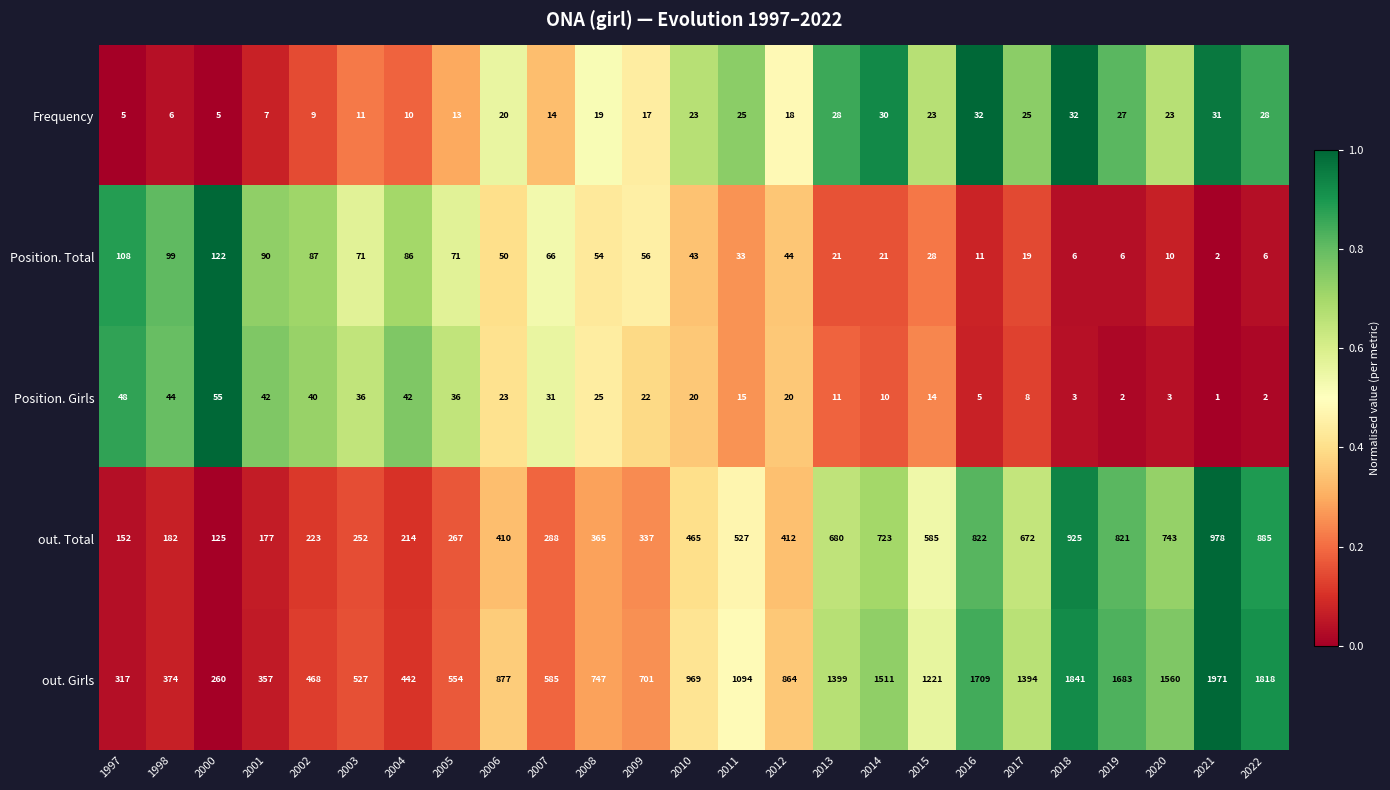

Is the value of out. Girls at 2021 greater than the value of Position. Total at 2012?

Yes